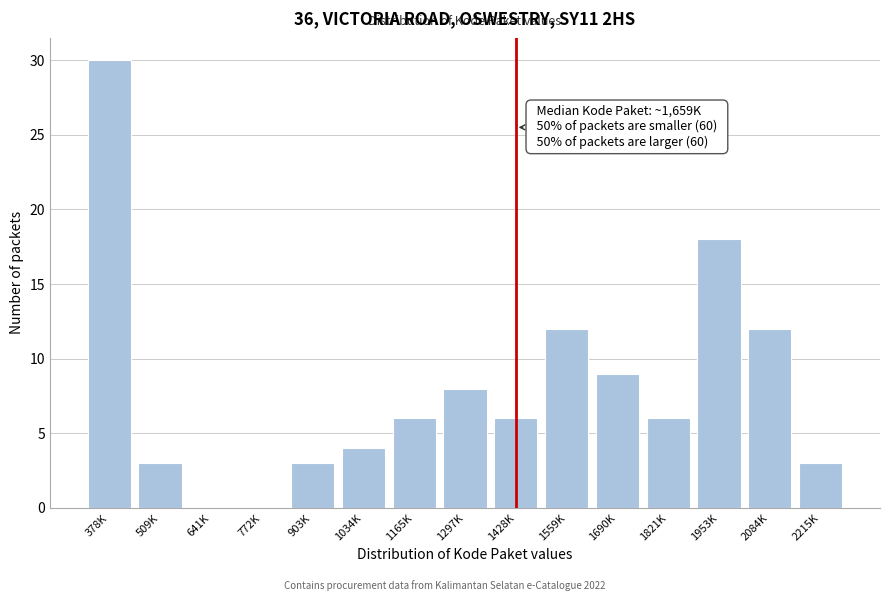

Reading left to right, extract all data points from this chart.

378K=30	509K=3	641K=0	772K=0	903K=3	1034K=4	1165K=6	1297K=8	1428K=6	1559K=12	1690K=9	1821K=6	1953K=18	2084K=12	2215K=3